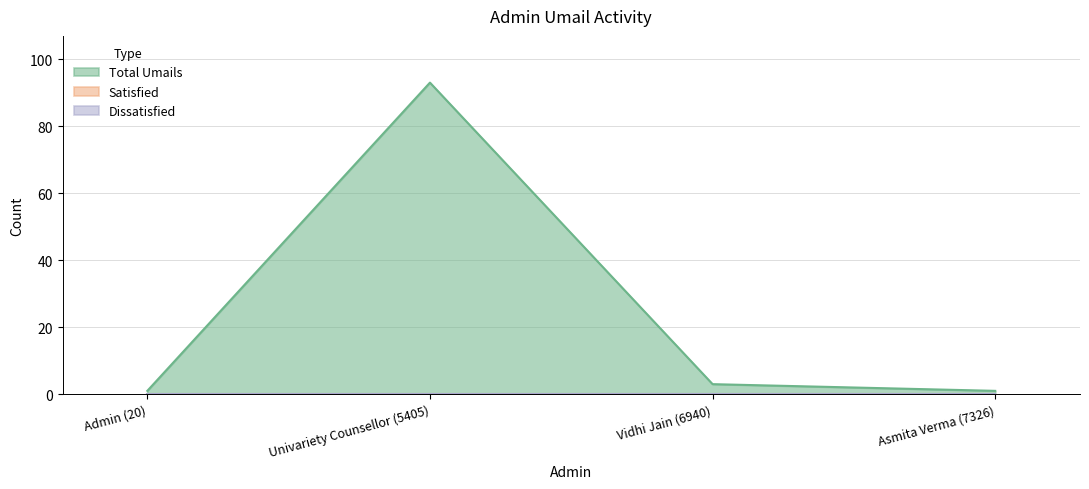

Reading right to left, extract all data points from this chart.

Total Umails: 1	3	93	1
Satisfied: 0	0	0	0
Dissatisfied: 0	0	0	0